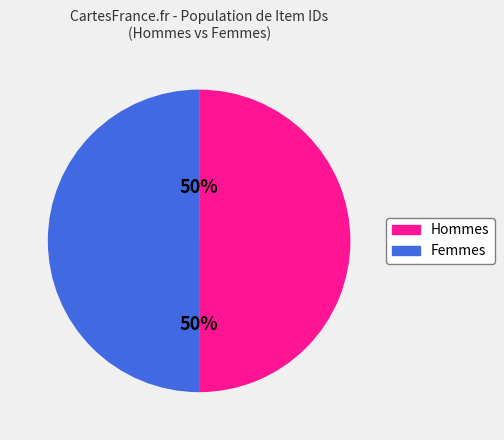

To the nearest percent, what is the average slice percentage?

50%